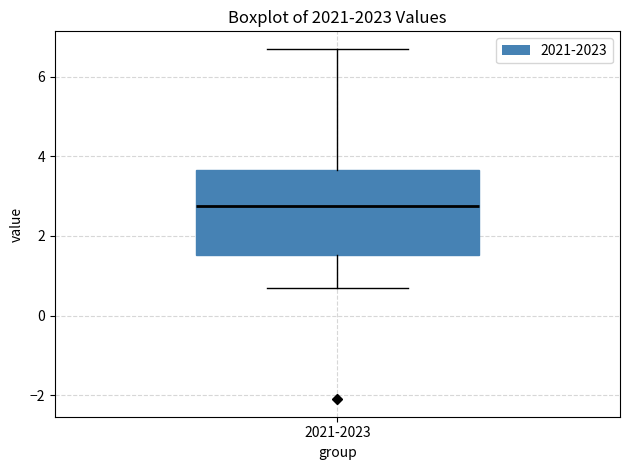

Transcribe this box plot: give where the median line is, the range the box spans, and where the two whiskers end, as read against the y-axis. The values are not printed on the chart, so give them approximately, as read against the axis.

median 2.8, box 1.6 to 3.6, whiskers 0.8 to 6.8